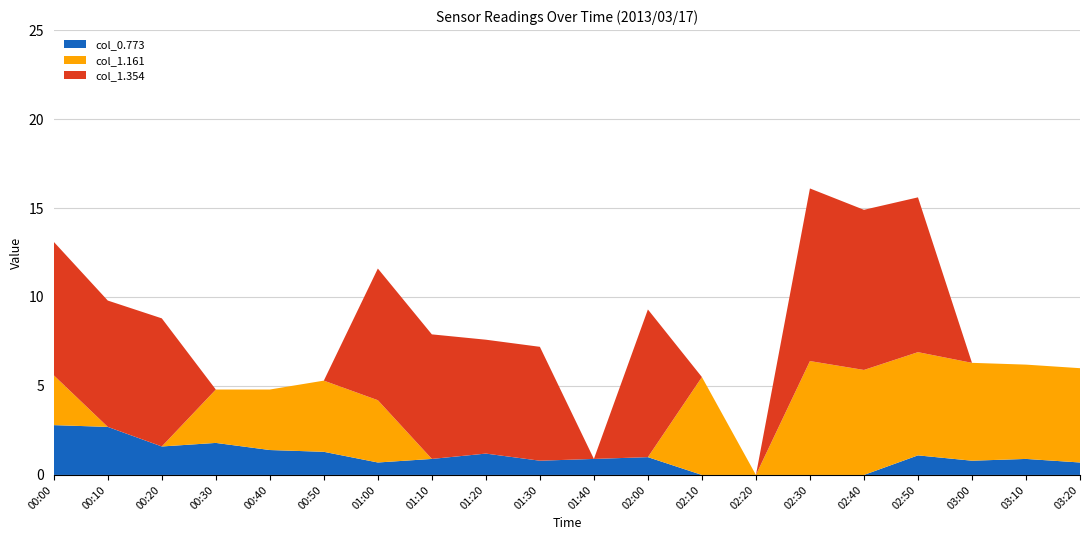

What is the highest value of the col_0.773 series?

2.8